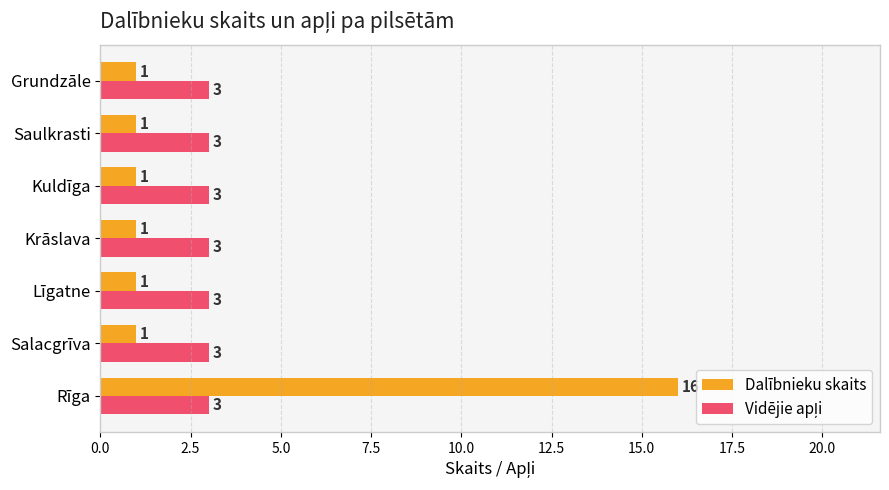

The value of Dalībnieku skaits at Saulkrasti is 1. True or false?

True